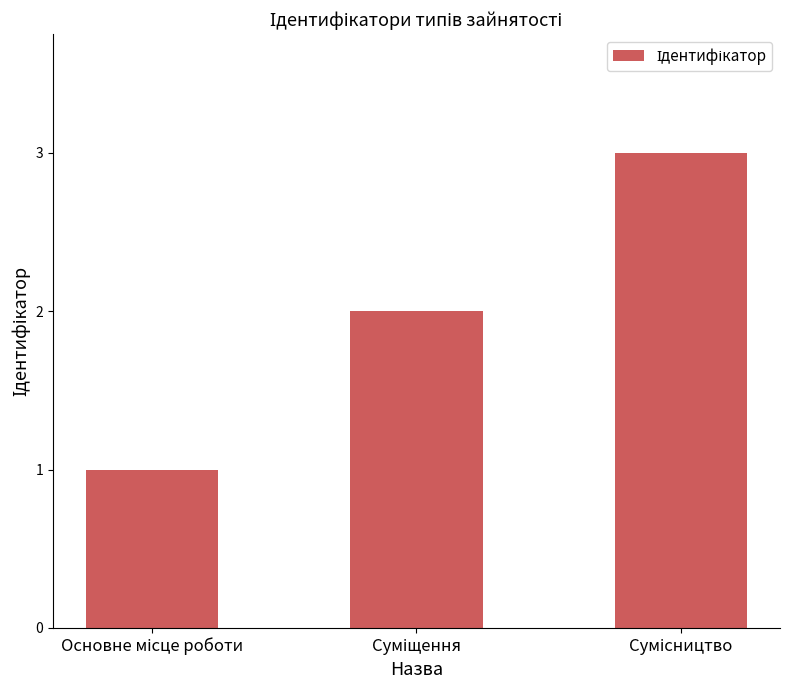

What is the sum of all values?

6